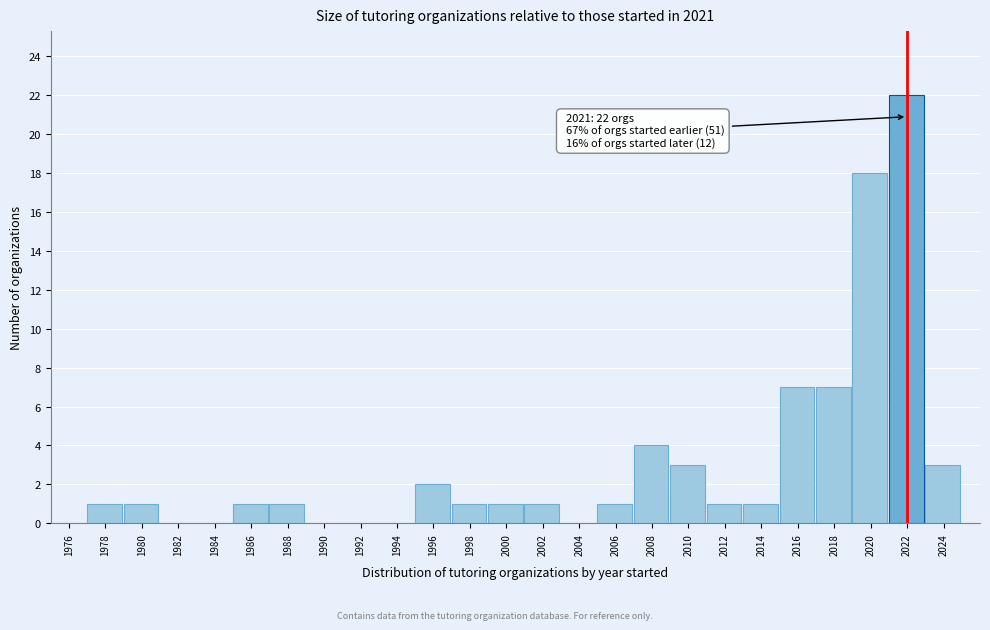

Which range on the x-axis has the tallest bar?

2021 to 2023